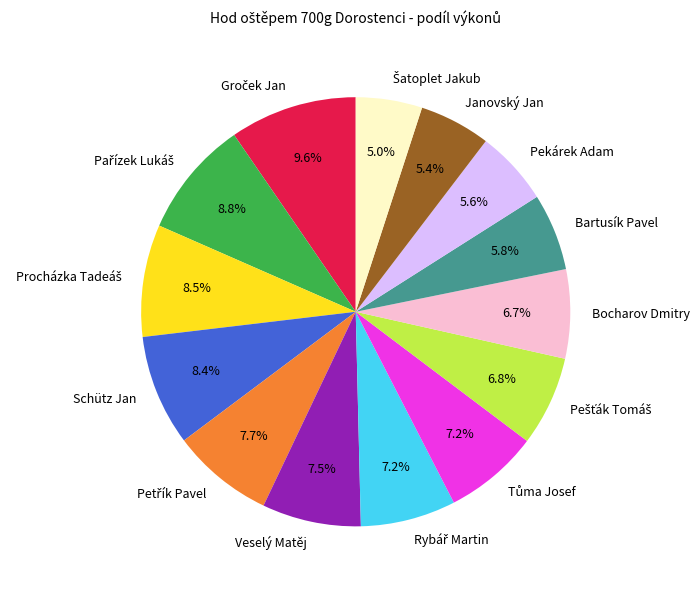

Is there any slice that represents more than half of the pie?

No